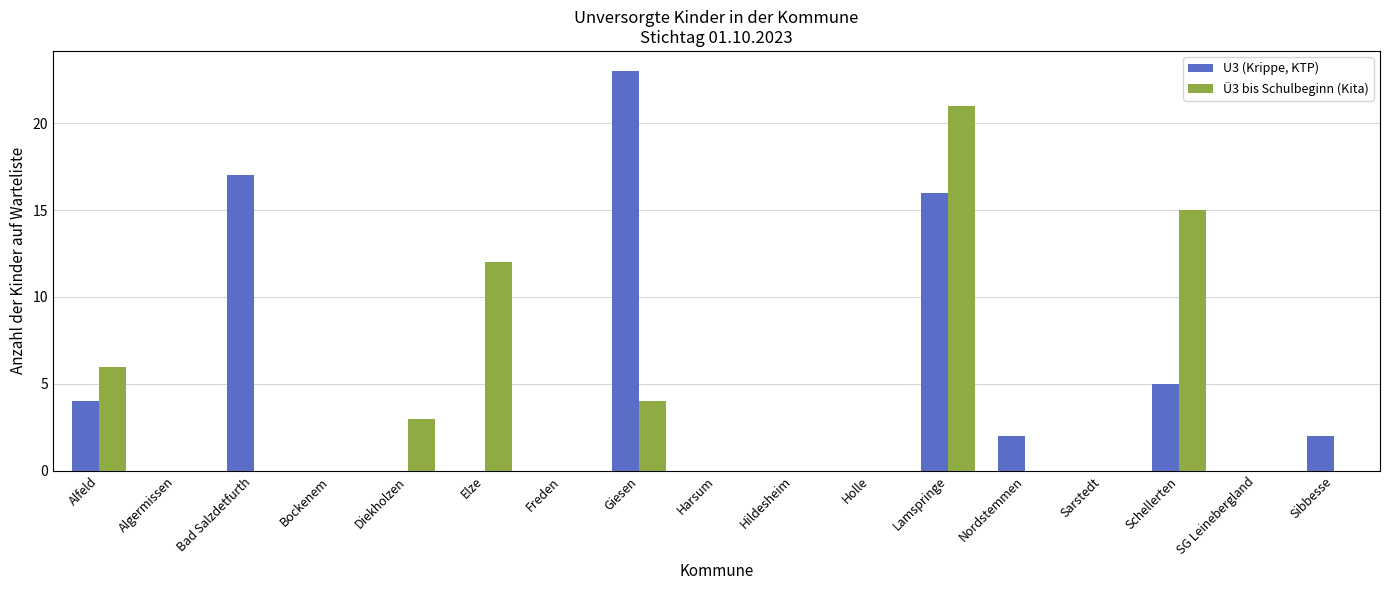

What is the difference between the Ü3 bis Schulbeginn (Kita) values at Sibbesse and Schellerten?

15